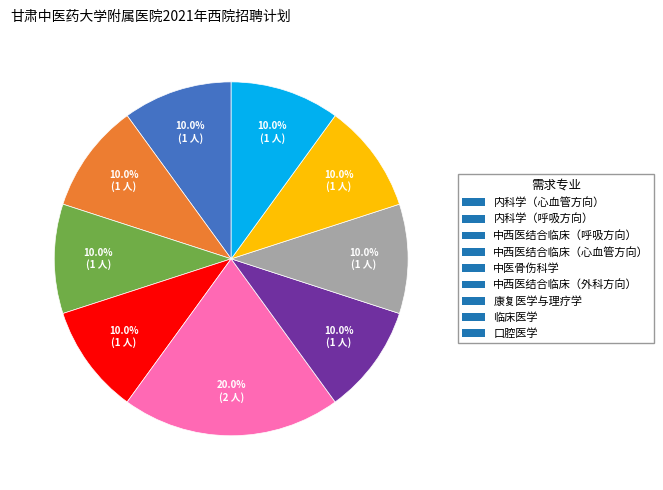

Which has a higher value, 中医骨伤科学 or 临床医学?

中医骨伤科学